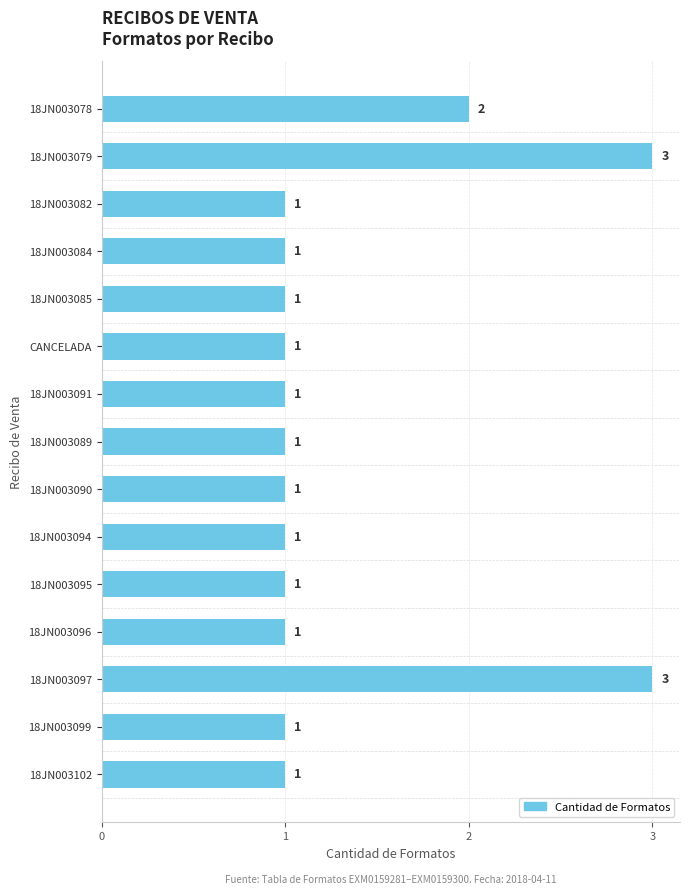

Reading top to bottom, what are all the values shown in this chart?

18JN003078=2	18JN003079=3	18JN003082=1	18JN003084=1	18JN003085=1	CANCELADA=1	18JN003091=1	18JN003089=1	18JN003090=1	18JN003094=1	18JN003095=1	18JN003096=1	18JN003097=3	18JN003099=1	18JN003102=1